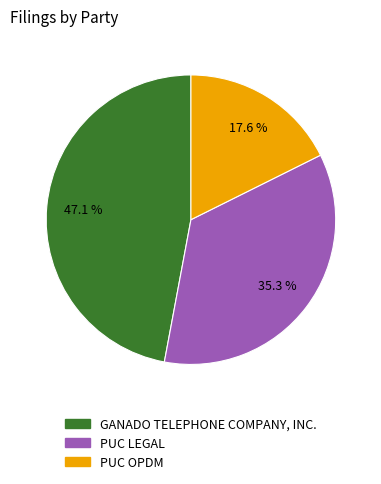

Which has a higher value, GANADO TELEPHONE COMPANY, INC. or PUC LEGAL?

GANADO TELEPHONE COMPANY, INC.